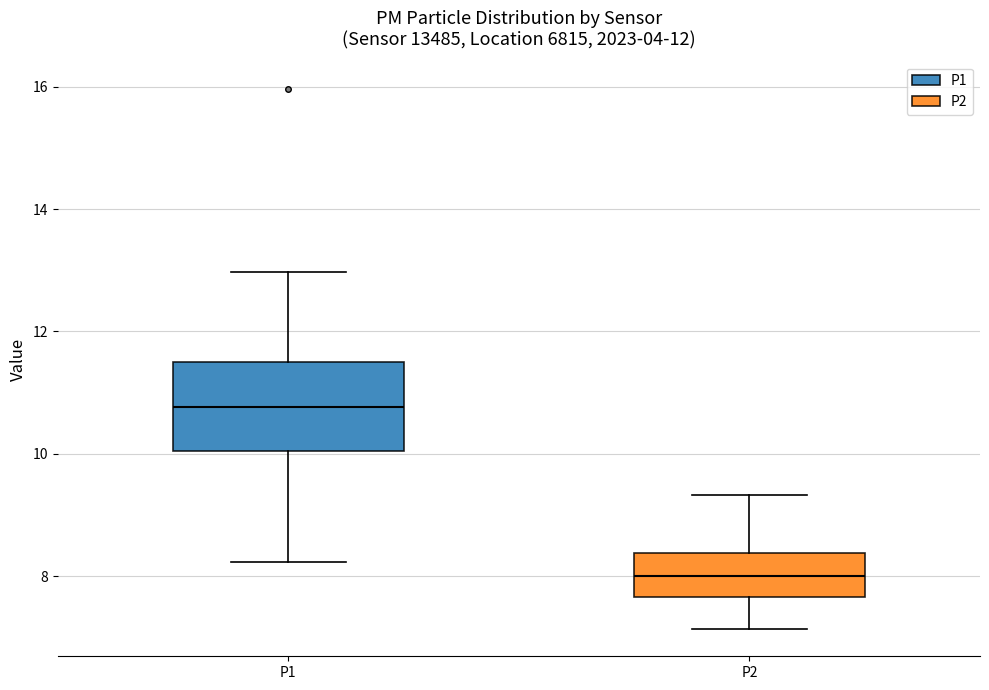

Which box is the tallest, from its lower edge to its upper edge?

P1